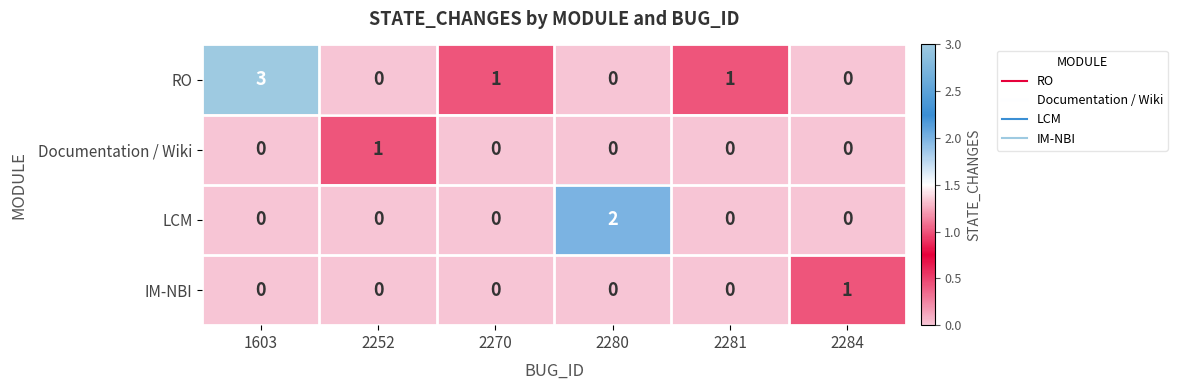

The value of Documentation / Wiki at 2280 is 0. True or false?

True